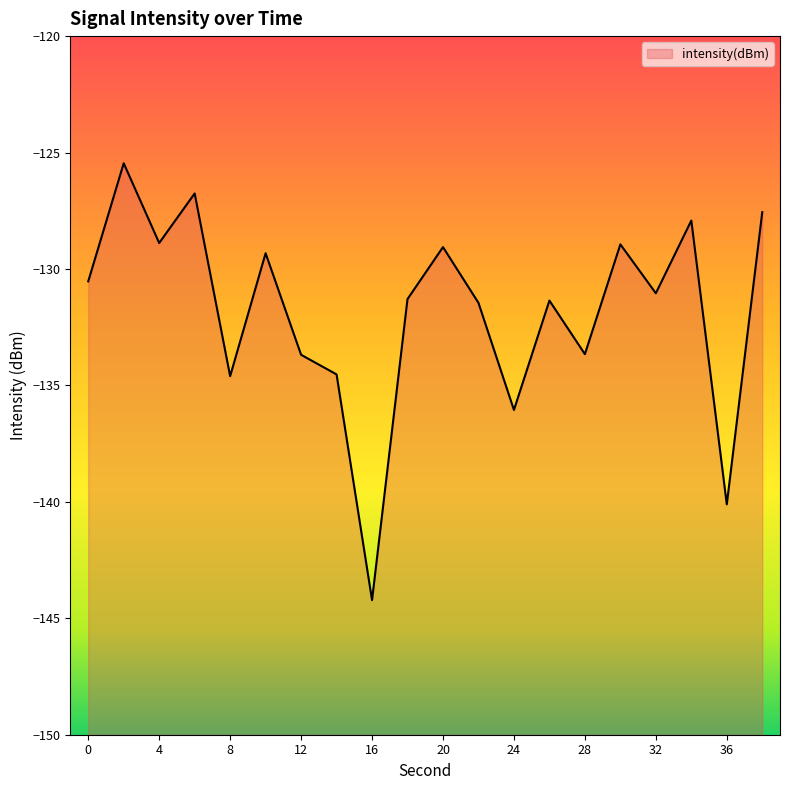

What is the change in value from 26 to 36?

-8.8